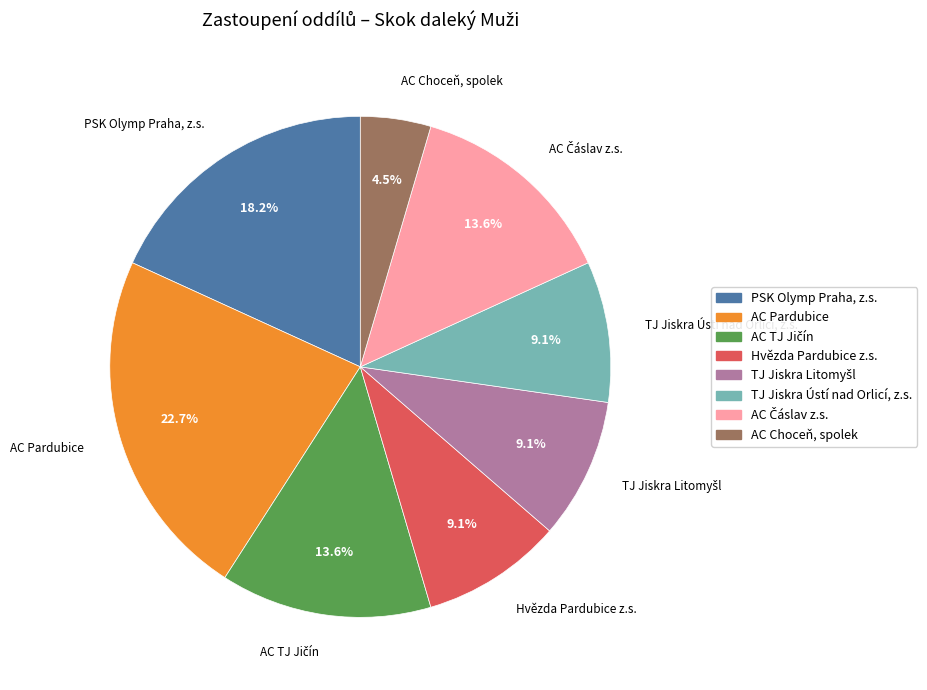

What is the largest slice in the pie chart?

AC Pardubice